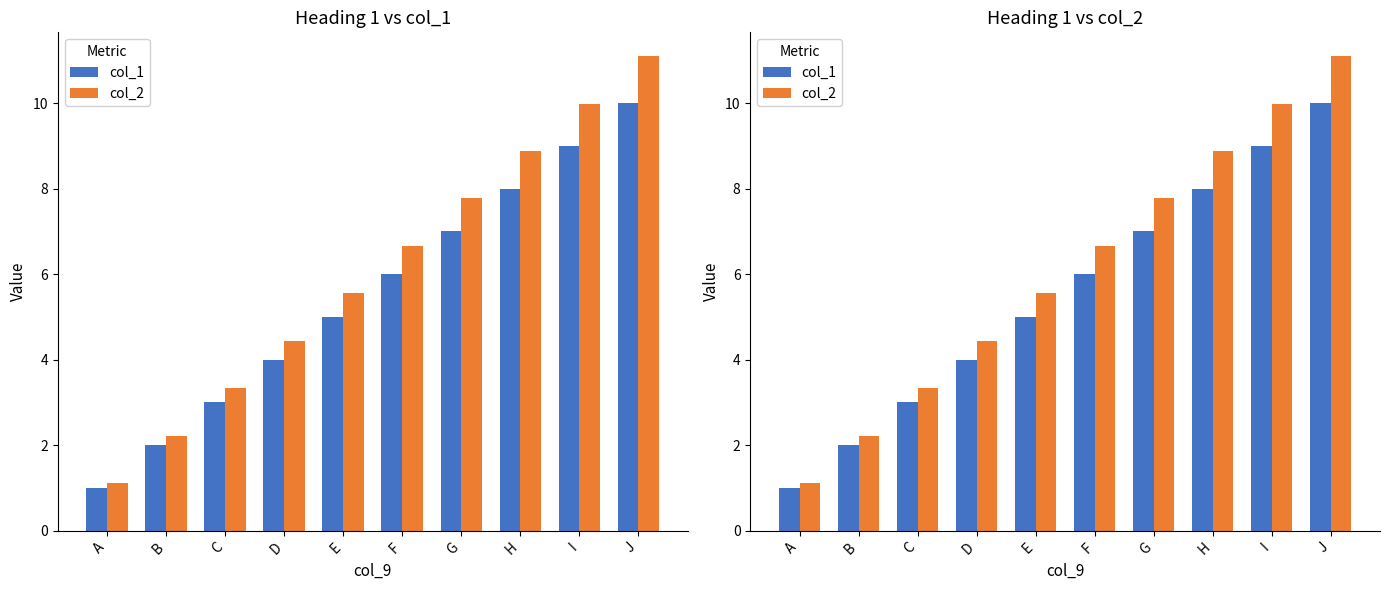

True or false: col_1 has a value of 1.6 at C.

False